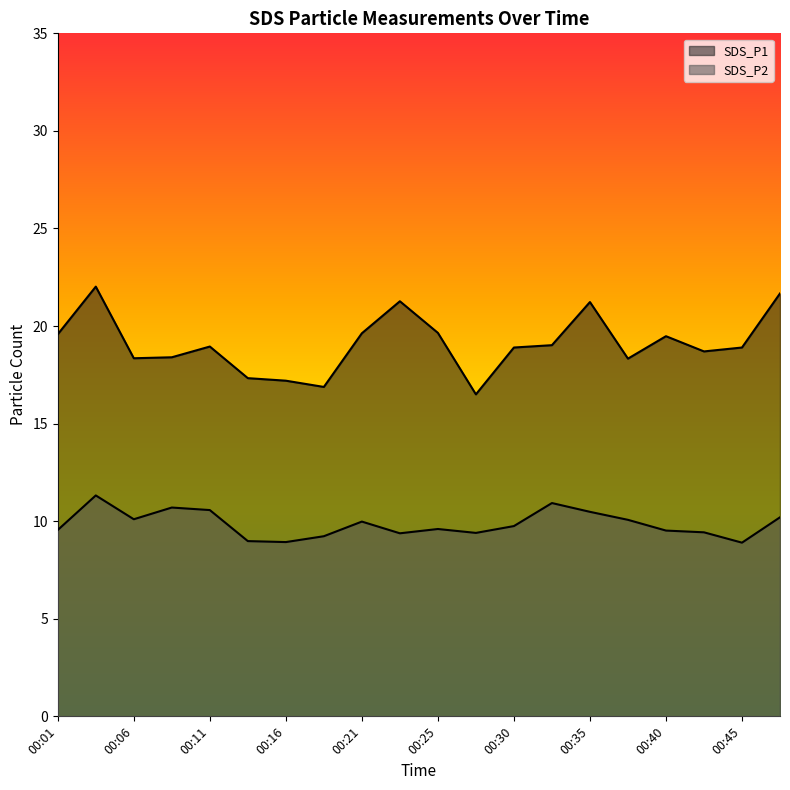

True or false: SDS_P2 and SDS_P1 intersect in this chart.

False